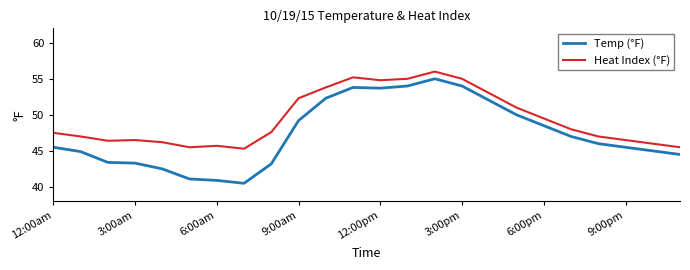

Which series has the widest spread of values?

Temp (°F)